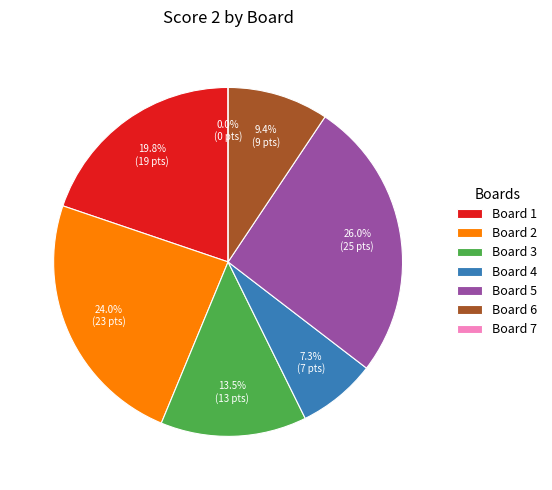

Which category has the smallest portion of the pie?

Board 7